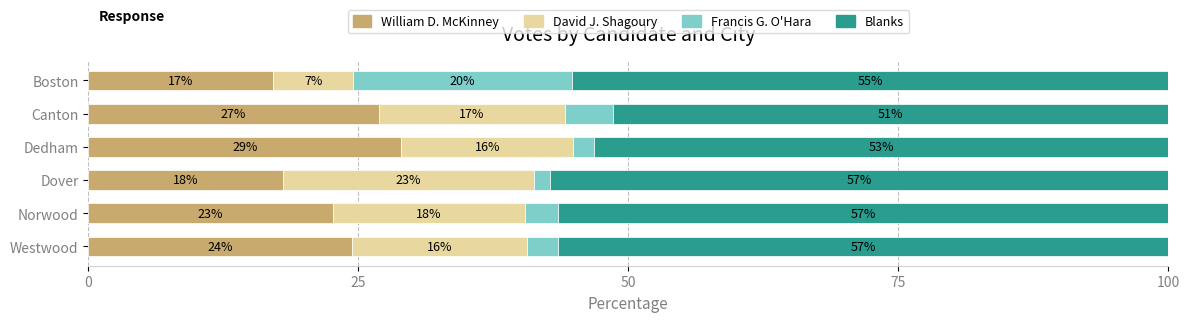

What are all the series names shown in the legend?

William D. McKinney, David J. Shagoury, Francis G. O'Hara, Blanks